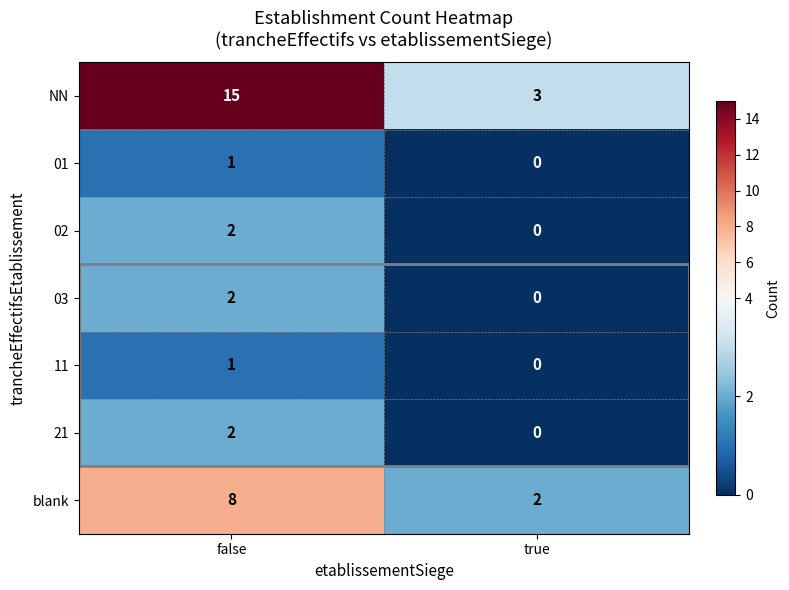

At which label does NN reach its peak?

false